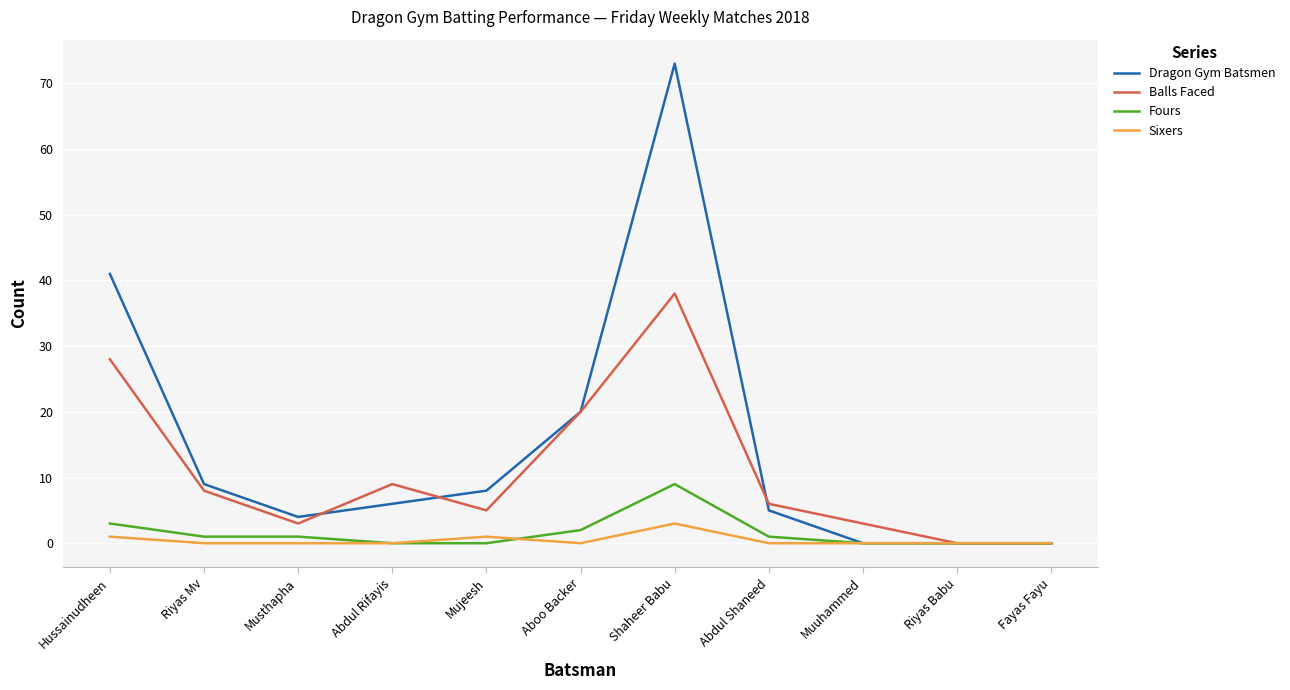

What position from the left is Abdul Rifayis?

4